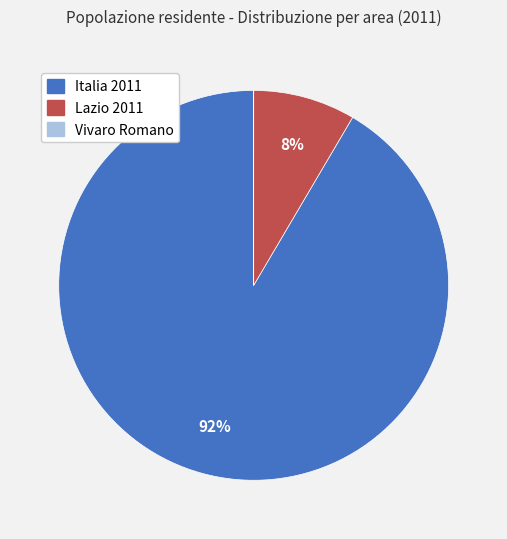

Does any single category account for the majority?

Yes